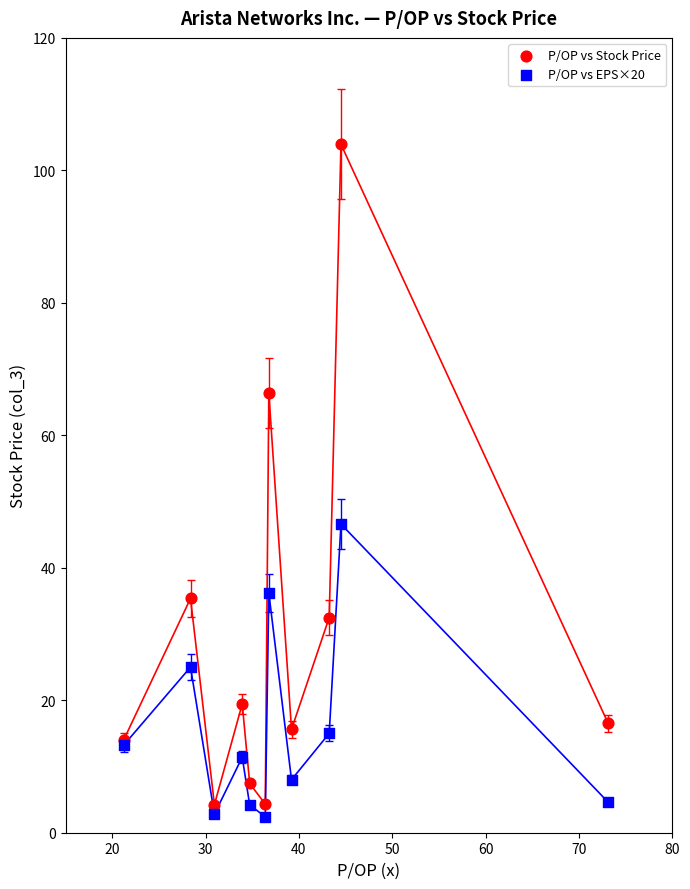

Which series has the largest Y range (max minus min)?

P/OP vs Stock Price